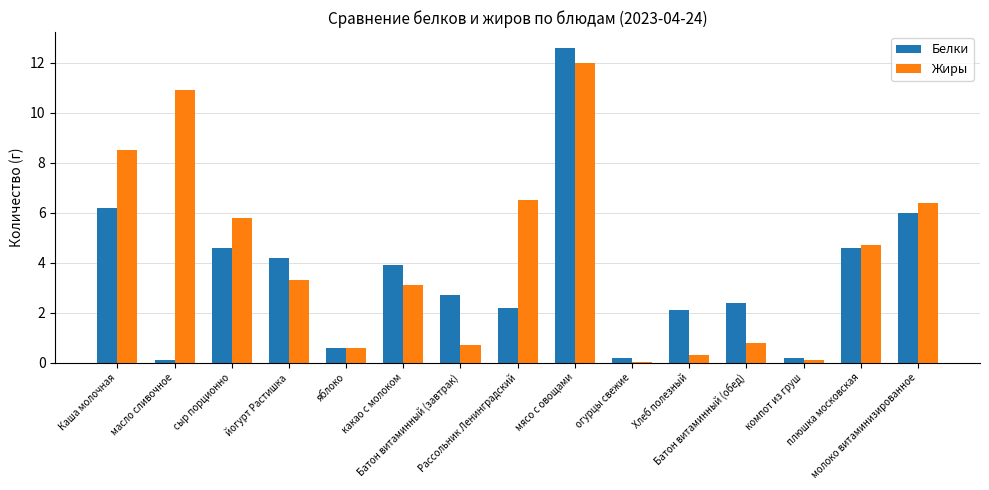

Rank the series by their average value, from highest to lowest.

Жиры, Белки